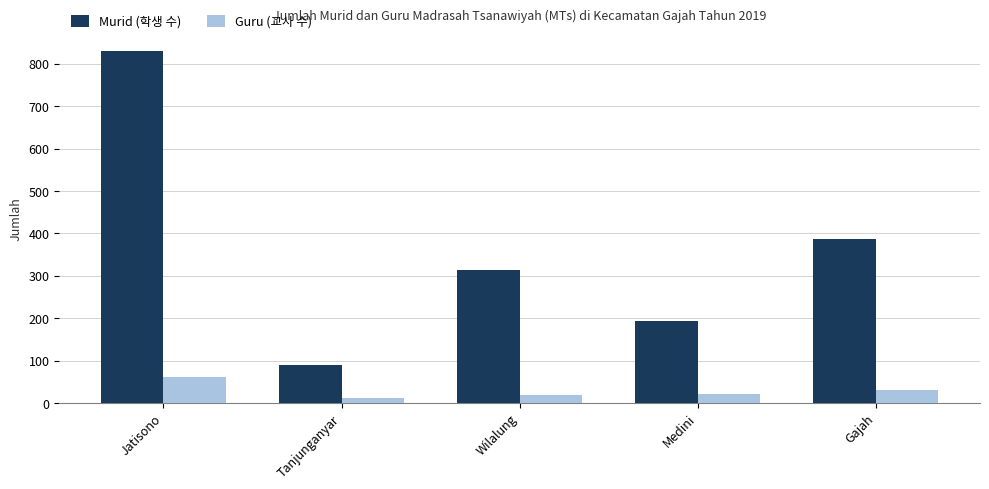

The Murid (학생 수) series shows 830 at Jatisono. True or false?

True